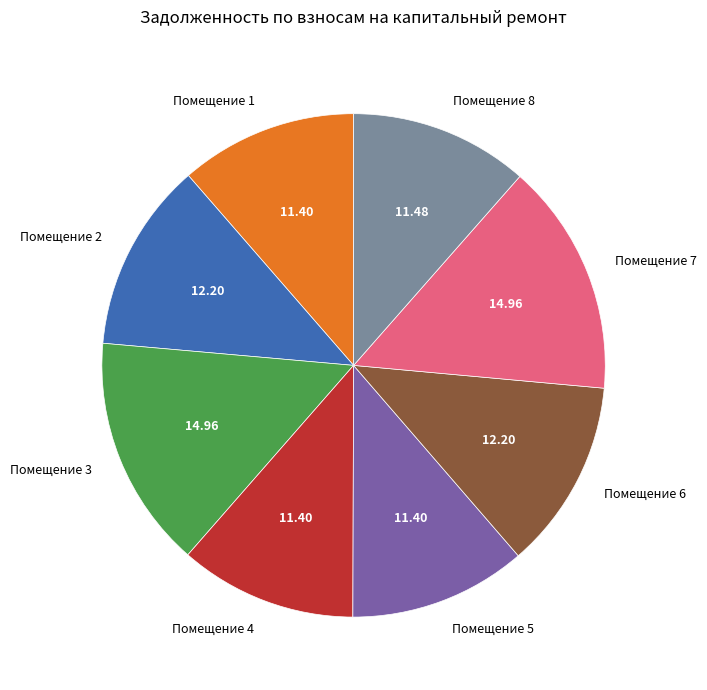

Count the number of slices in the pie.

8